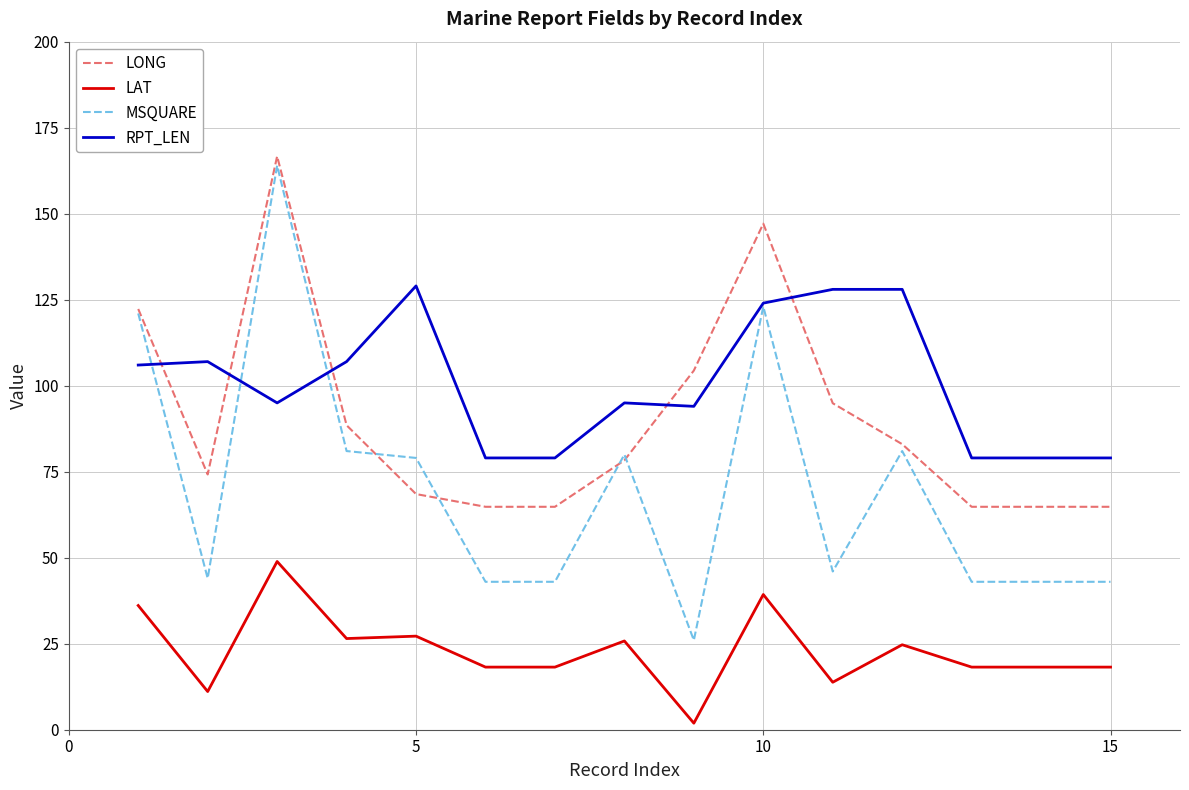

What is the maximum value for LAT?

48.9